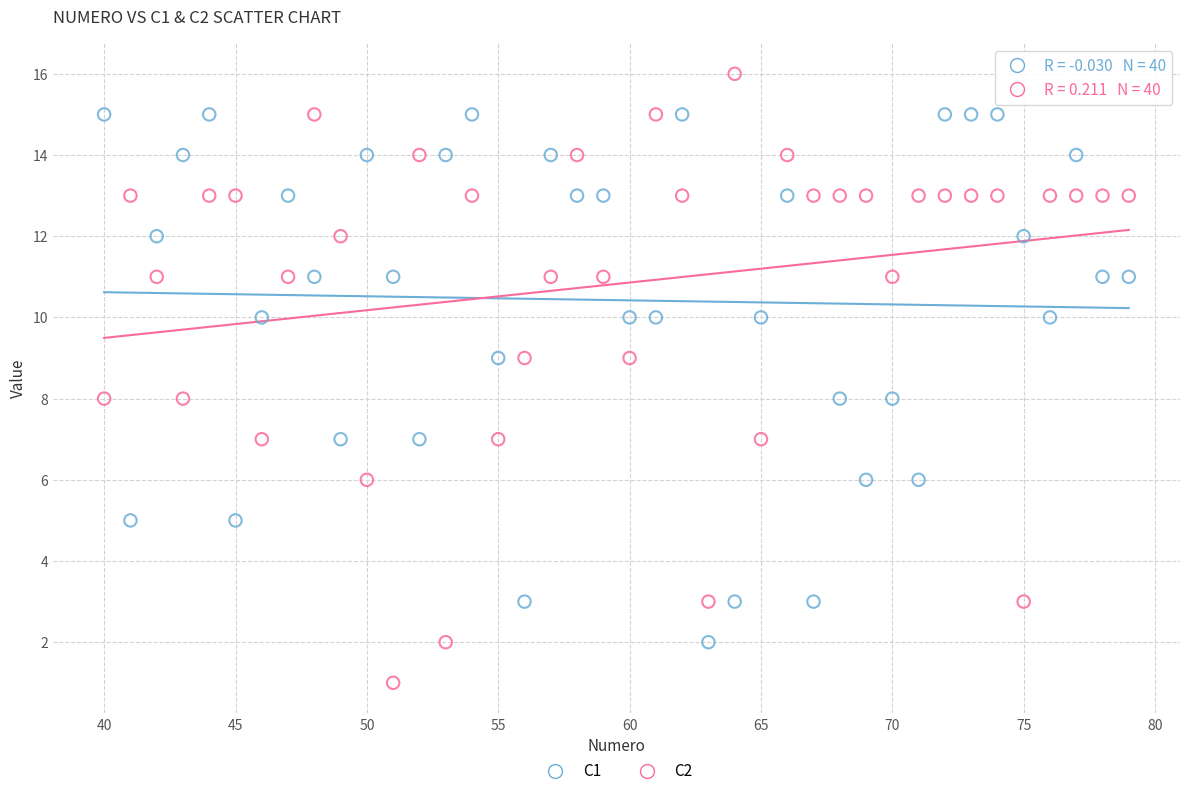

Which series has the widest spread of Y values?

C2